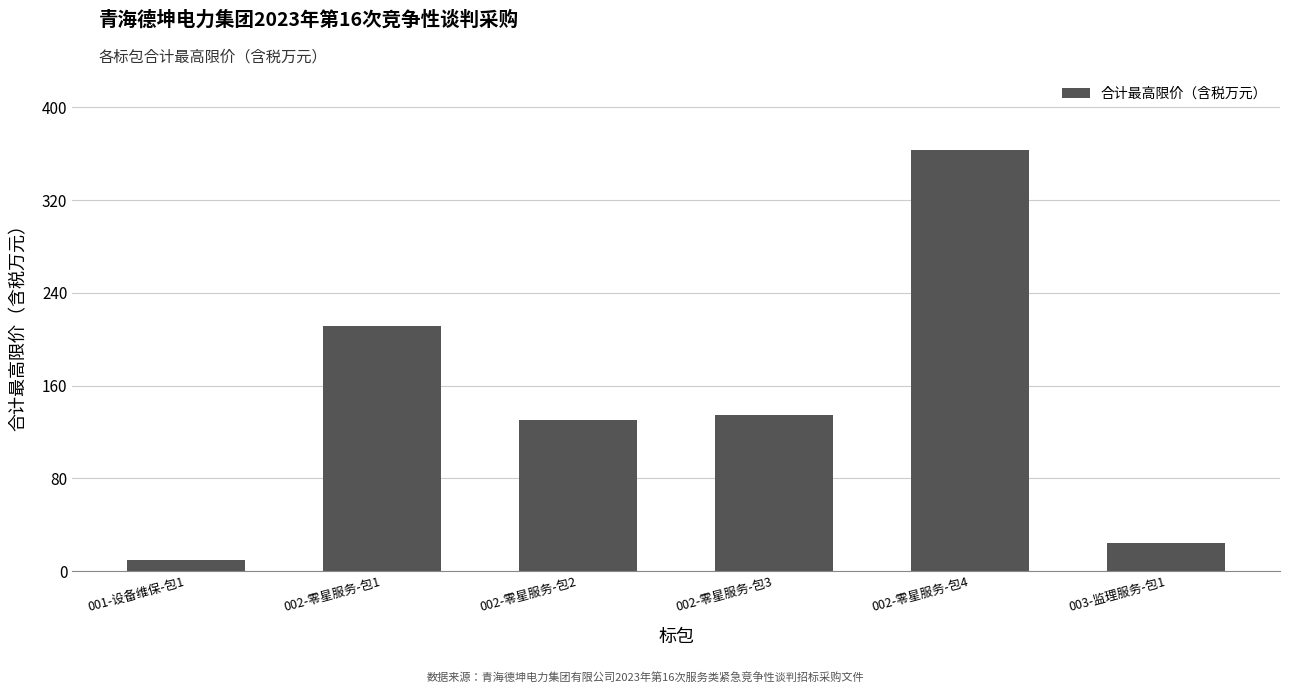

Reading right to left, transcribe all the data shown in this chart.

23.9	363.3	134.9	130.7	211.5	9.1